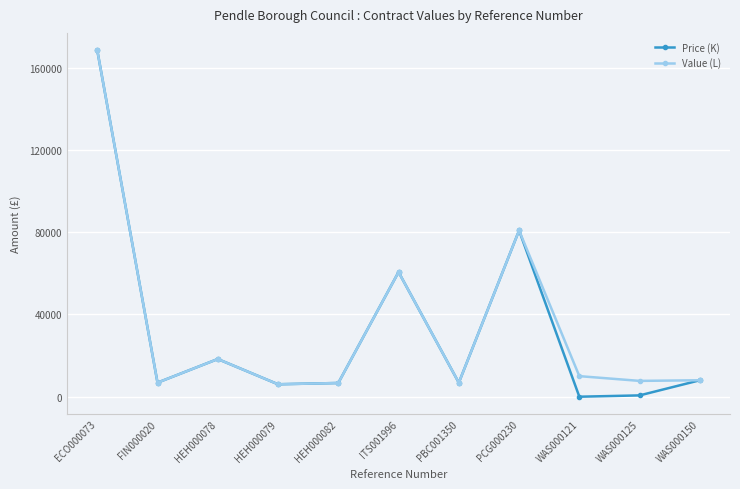

What is the average value of the Value (L) series?

34565.0